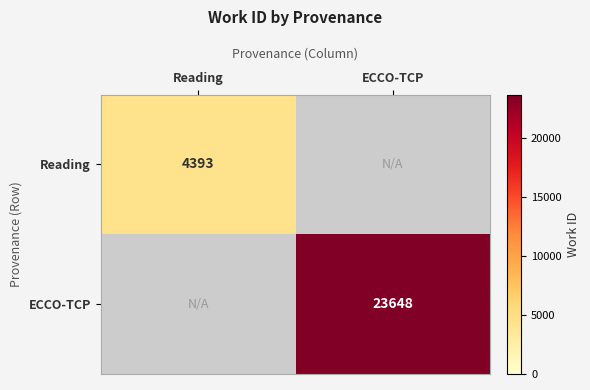

Is the value of ECCO-TCP at ECCO-TCP greater than the value of Reading at Reading?

Yes